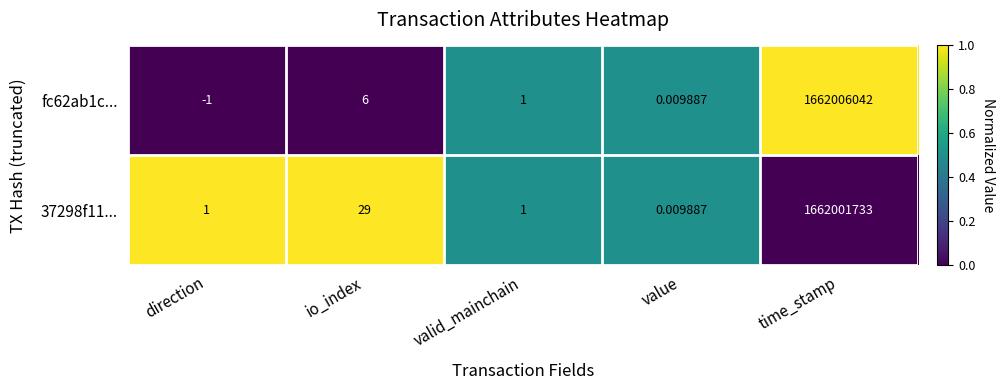

At which category is the sum across all series the highest?

time_stamp